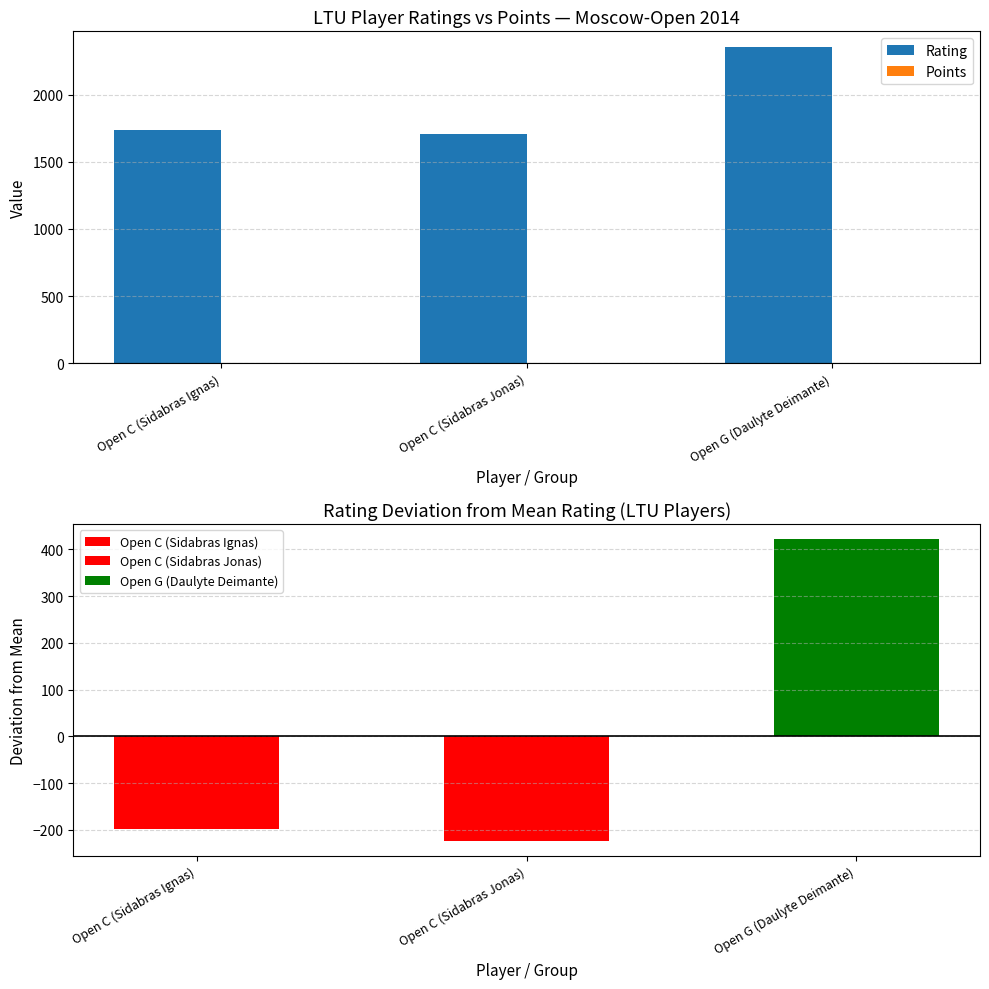

What is the label of the 3rd bar from the left?

Open G (Daulyte Deimante)